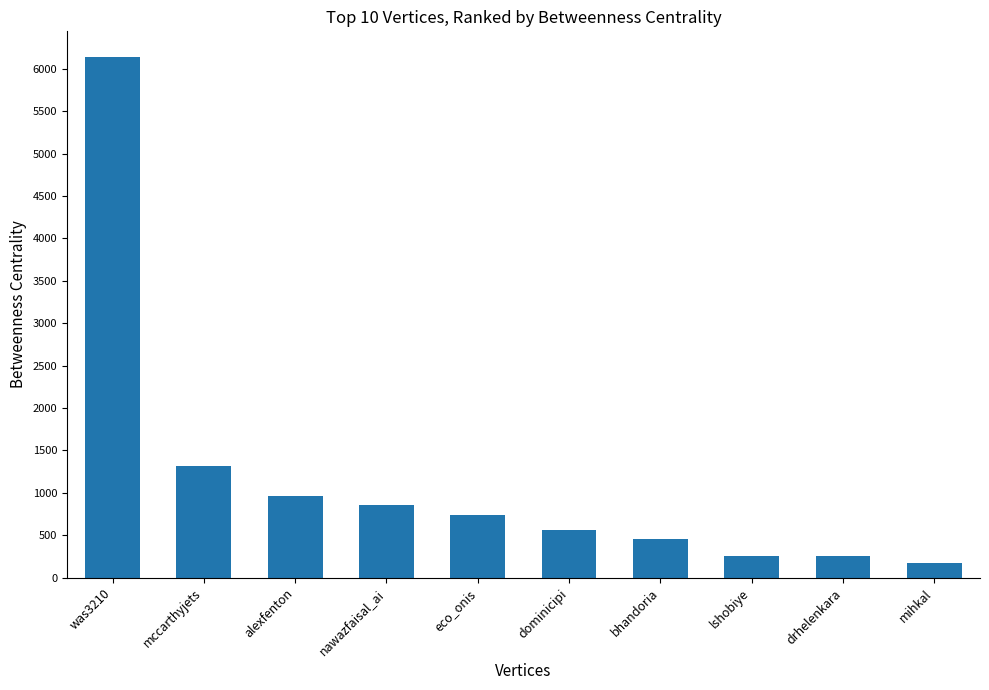

Which has a higher value, eco_onis or lshobiye?

eco_onis